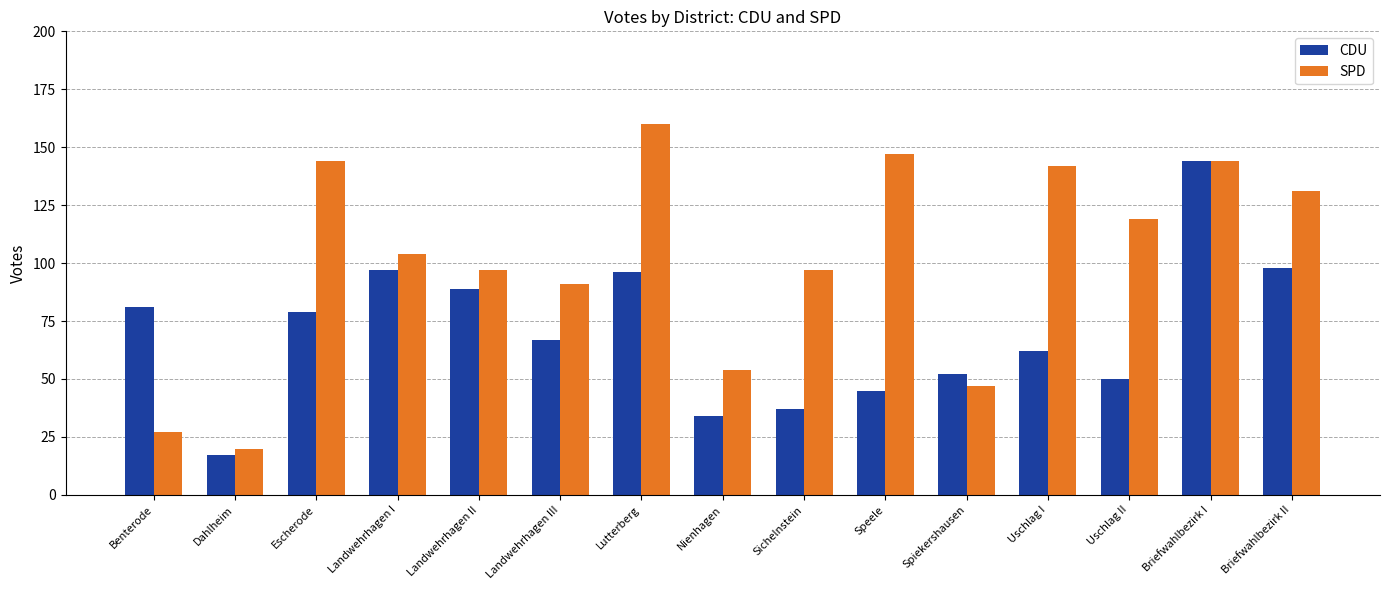

Reading right to left, extract all data points from this chart.

CDU: Briefwahlbezirk II=98	Briefwahlbezirk I=144	Uschlag II=50	Uschlag I=62	Spiekershausen=52	Speele=45	Sichelnstein=37	Nienhagen=34	Lutterberg=96	Landwehrhagen III=67	Landwehrhagen II=89	Landwehrhagen I=97	Escherode=79	Dahlheim=17	Benterode=81
SPD: Briefwahlbezirk II=131	Briefwahlbezirk I=144	Uschlag II=119	Uschlag I=142	Spiekershausen=47	Speele=147	Sichelnstein=97	Nienhagen=54	Lutterberg=160	Landwehrhagen III=91	Landwehrhagen II=97	Landwehrhagen I=104	Escherode=144	Dahlheim=20	Benterode=27